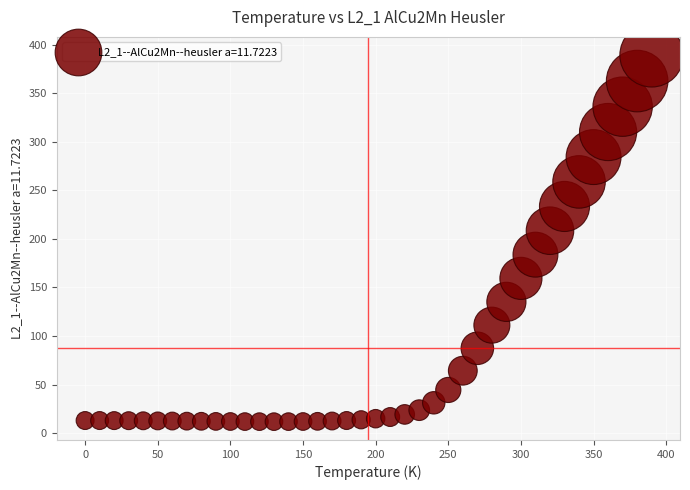

What Y value in the scatter plot is closest to 200?

208.4